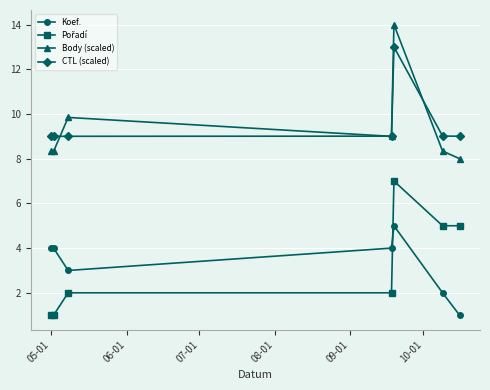

True or false: Body (scaled) and Koef. cross at least once.

False